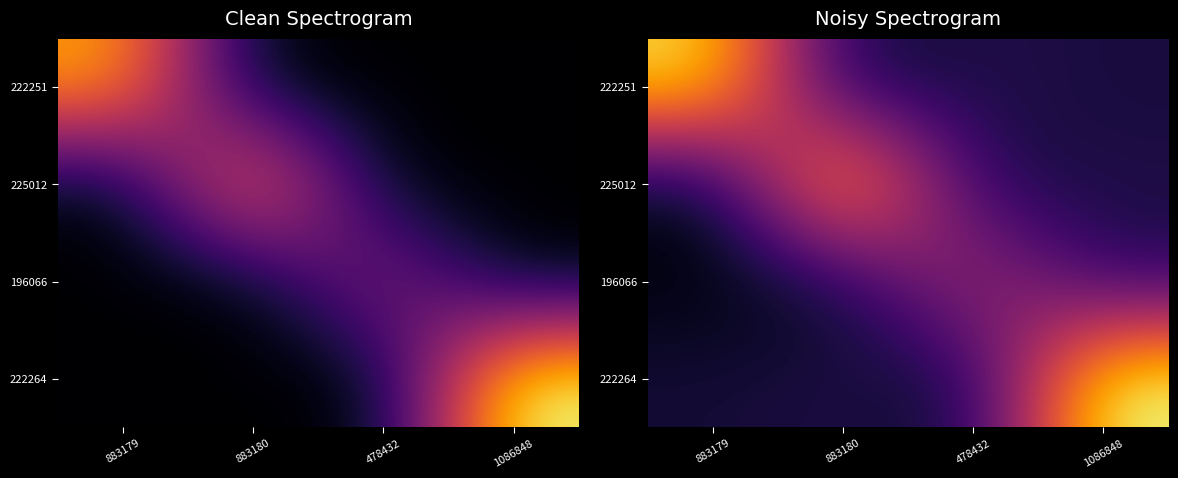

Which category has the lowest value across all series?

883179